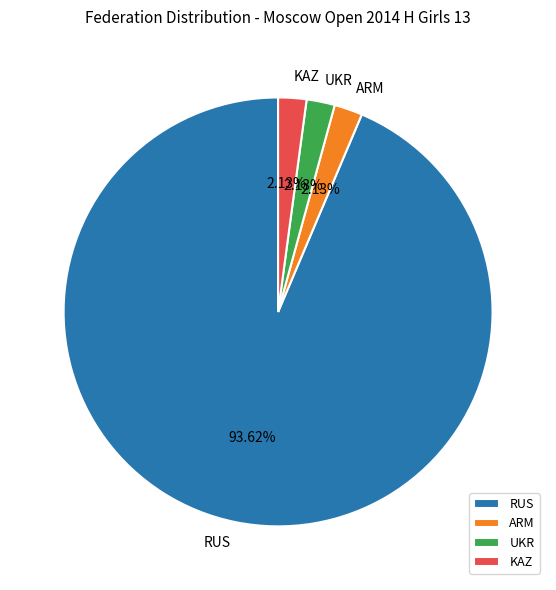

What percentage is the KAZ slice, to the nearest percent?

2%